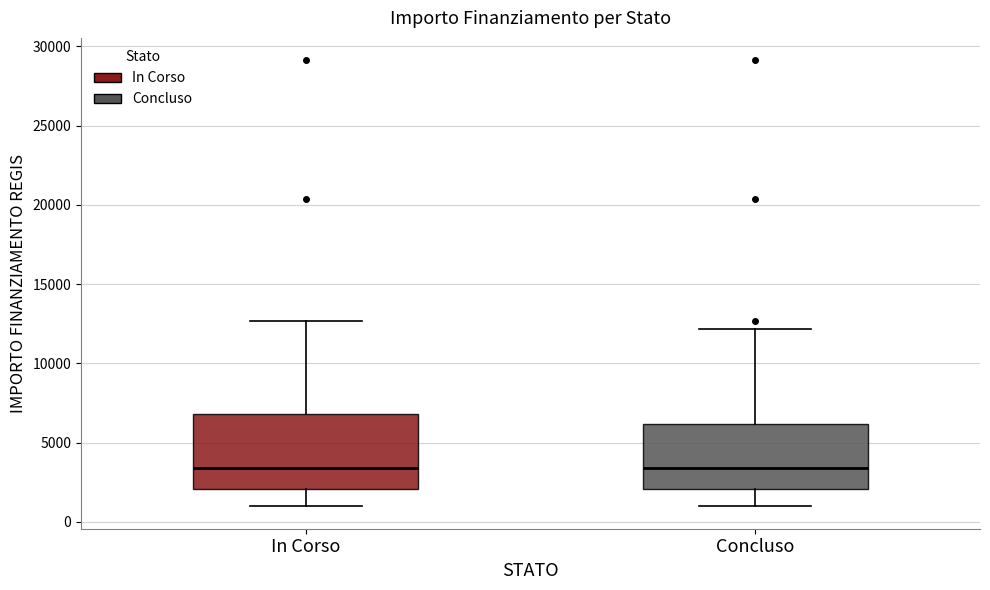

Reading left to right, read every box against the y-axis: the position of its median line, the range the box covers, and the ends of its whiskers. The values are not printed on the chart, so give them approximately, as read against the axis.

In Corso: median 3500, box 2000 to 7000, whiskers 1000 to 12500
Concluso: median 3500, box 2000 to 6000, whiskers 1000 to 12000